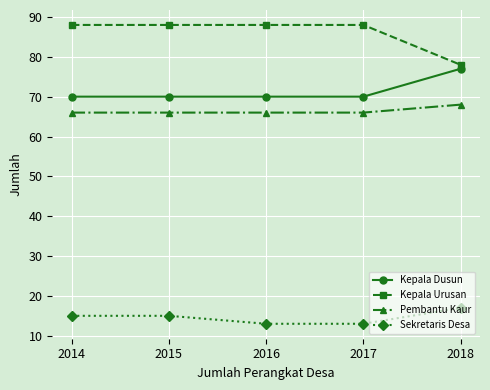

True or false: Pembantu Kaur has a value of 102 at 2018.

False